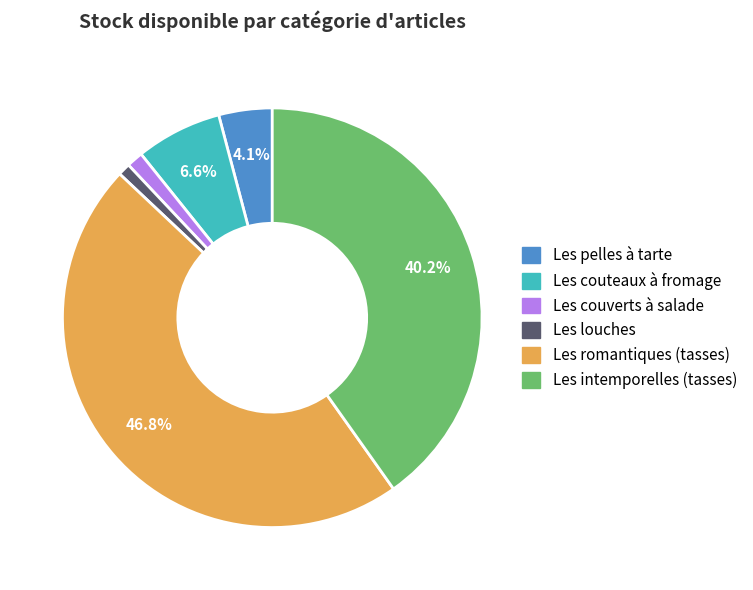

To the nearest percent, what is the difference between the Les pelles à tarte and Les louches slice percentages?

3%